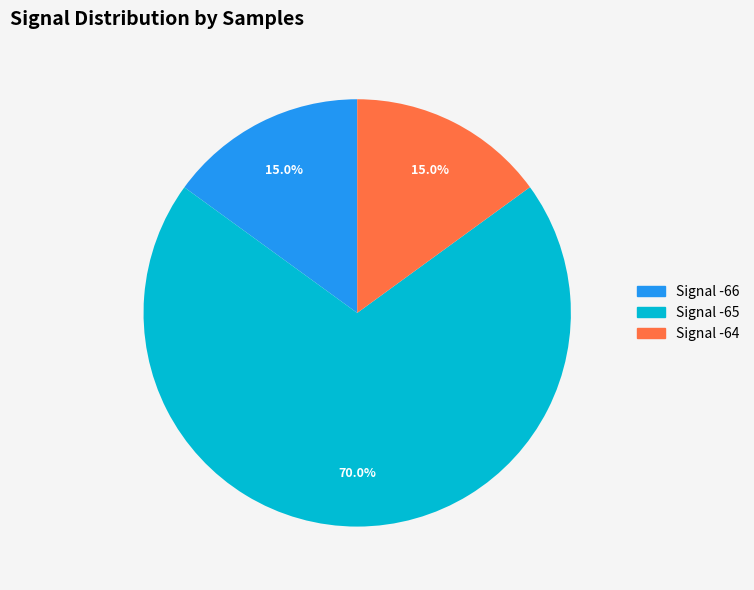

Does any single category account for the majority?

Yes